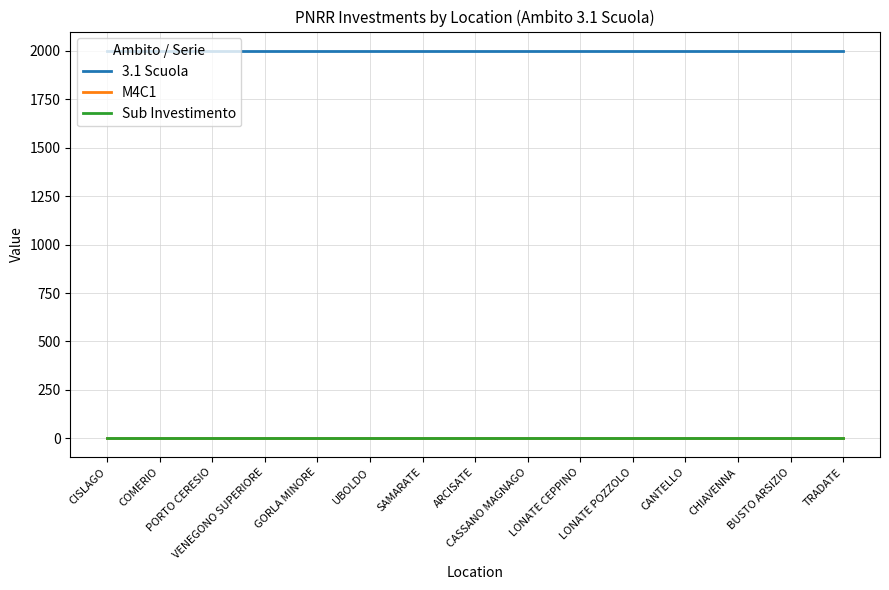

True or false: 3.1 Scuola and M4C1 intersect in this chart.

False